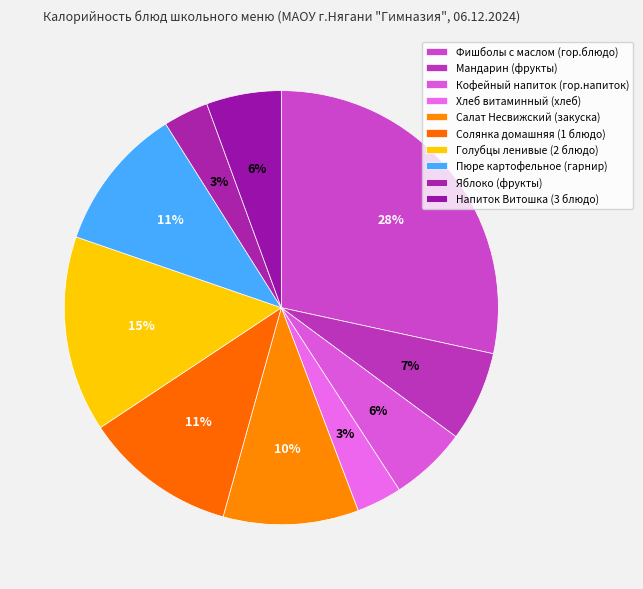

To the nearest percent, what portion does Солянка домашняя (1 блюдо) represent?

11%